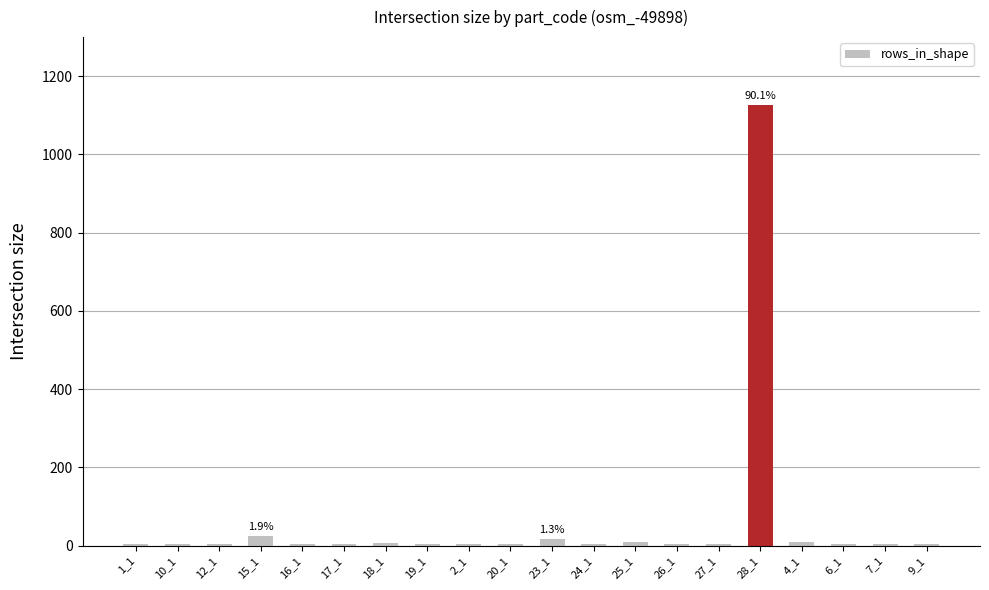

What is the difference between the maximum and second lowest values?

1123